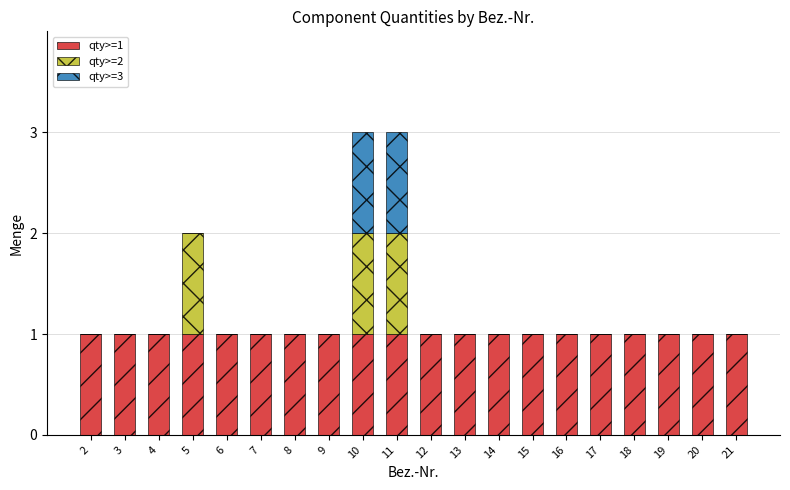

Does the chart contain stacked bars?

Yes